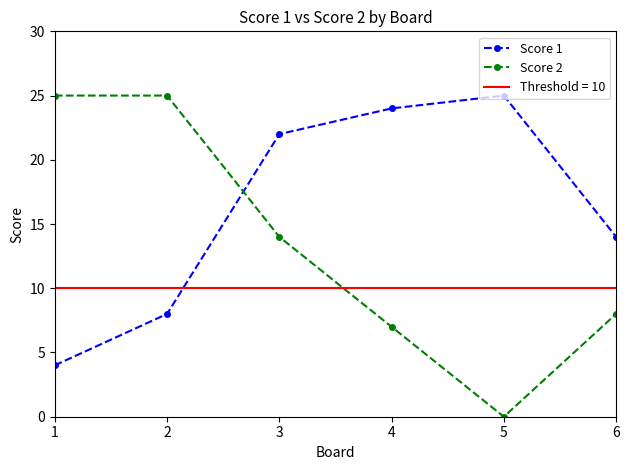

How many interior local valleys does the Score 2 series have?

1